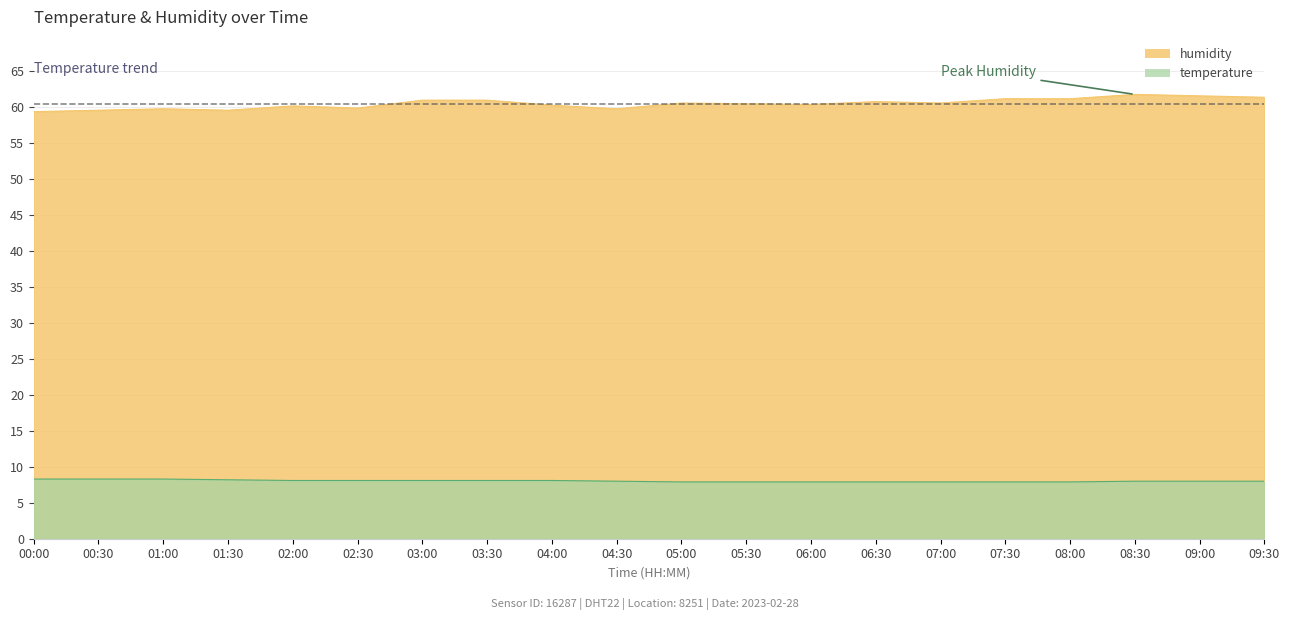

How many interior local peaks does the humidity series have?

5